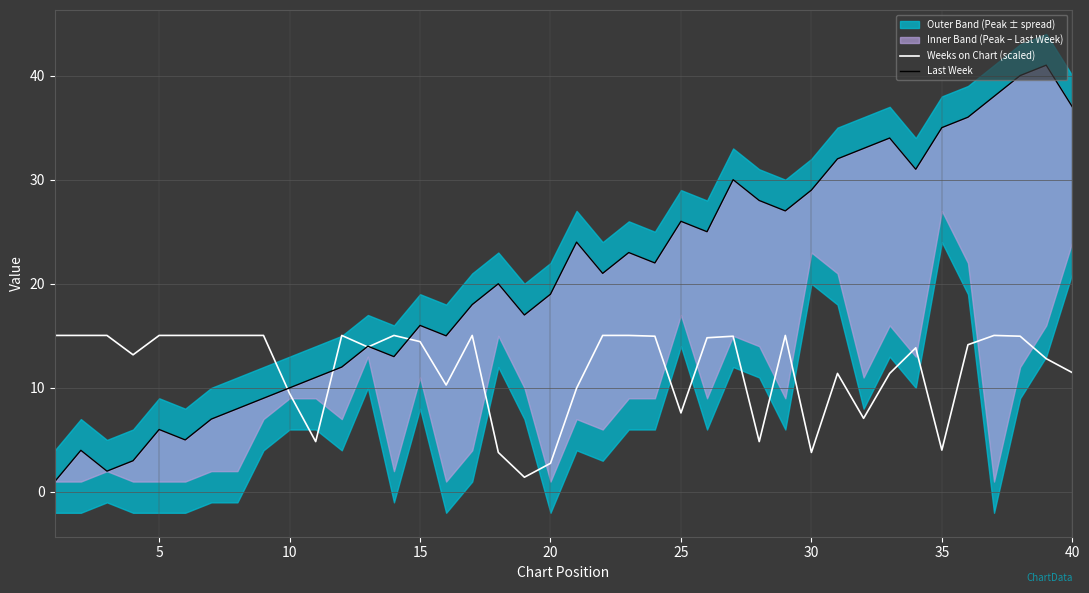

What is the greatest value displayed?

41.0